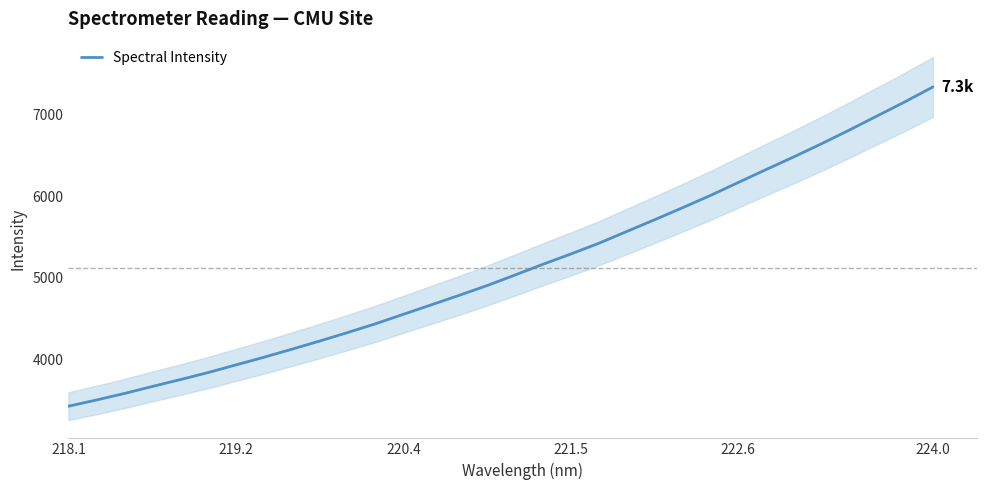

What is the lowest value of the Spectral Intensity series?

3424.3